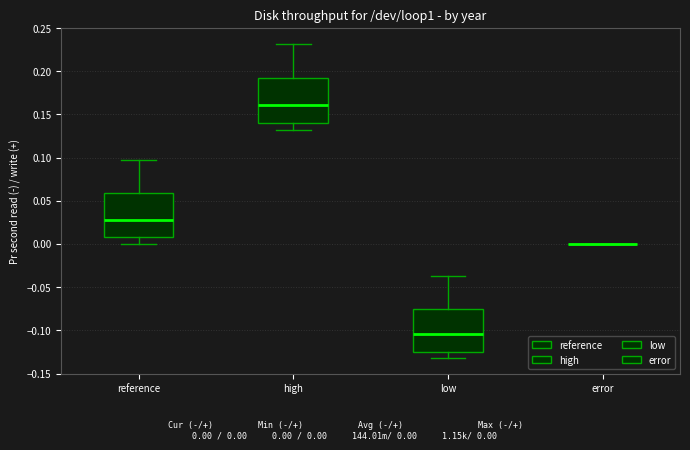

Reading left to right, read every box against the y-axis: the position of its median line, the range the box covers, and the ends of its whiskers. The values are not printed on the chart, so give them approximately, as read against the axis.

reference: median 0.030, box 0.010 to 0.060, whiskers 0.000 to 0.095
high: median 0.160, box 0.140 to 0.195, whiskers 0.130 to 0.230
low: median -0.105, box -0.125 to -0.075, whiskers -0.130 to -0.035
error: box collapsed to a line at 0.000, whiskers 0.000 to 0.000